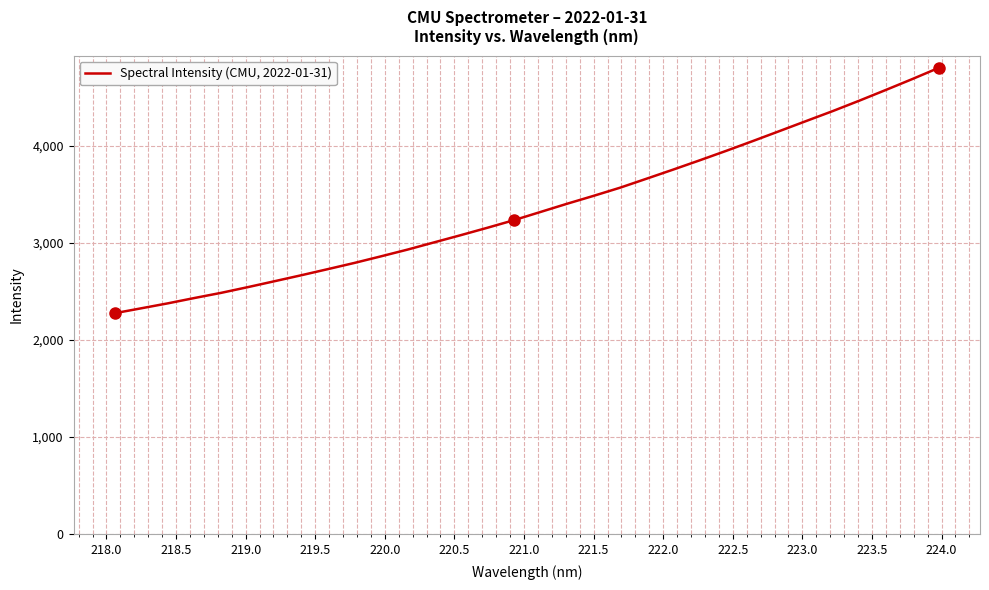

What is the minimum value shown in the chart?

2274.8